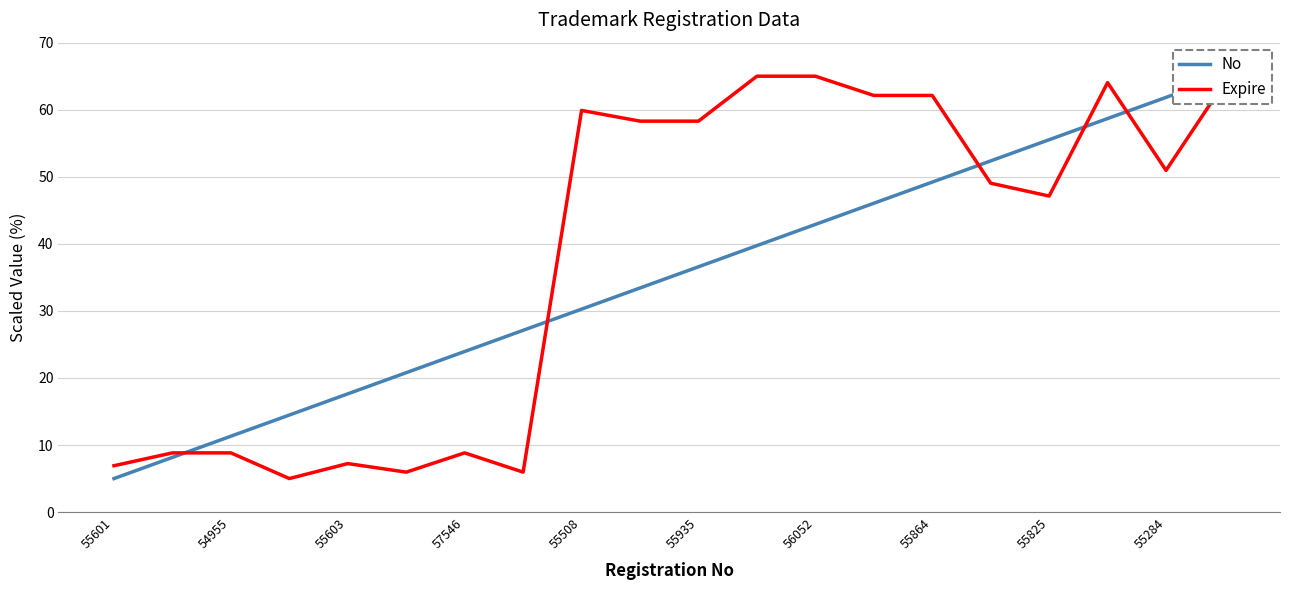

Read the No value at 19.

65.0